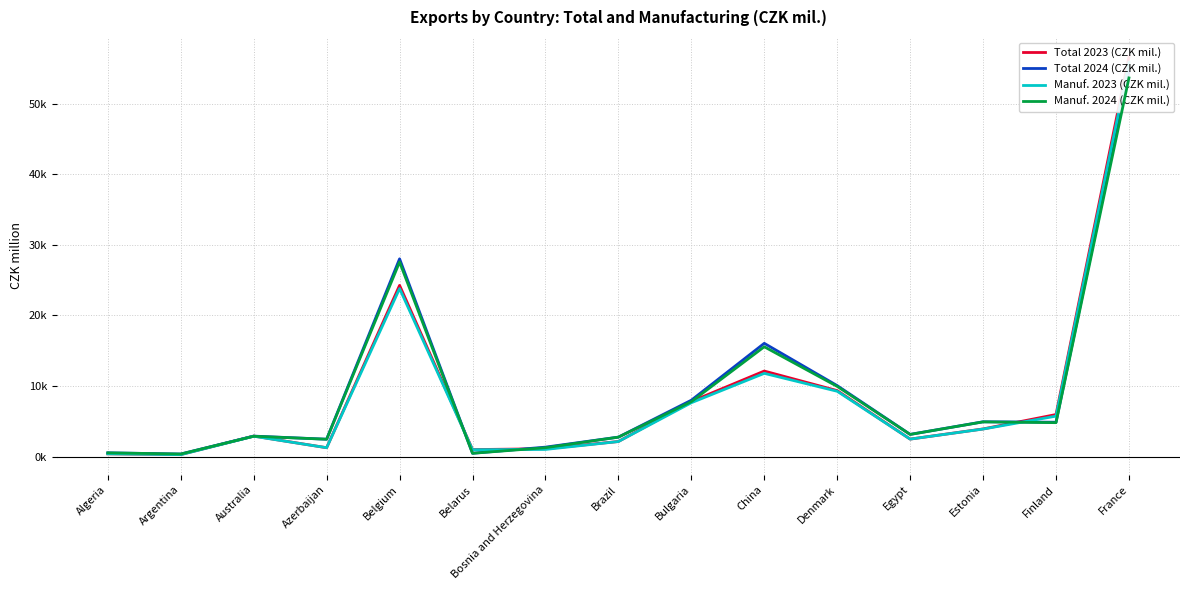

What is the total value across all series at Australia?

11578